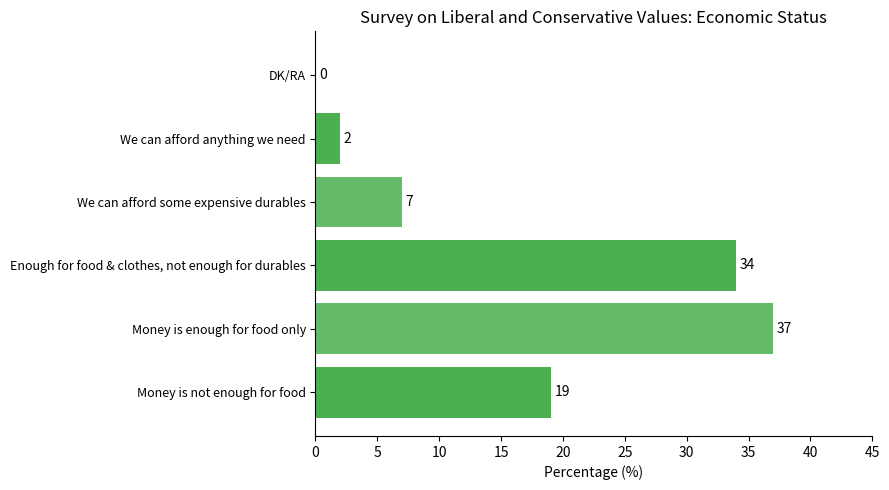

Approximately how many times larger is the value at Money is enough for food only compared to We can afford some expensive durables?

5.3